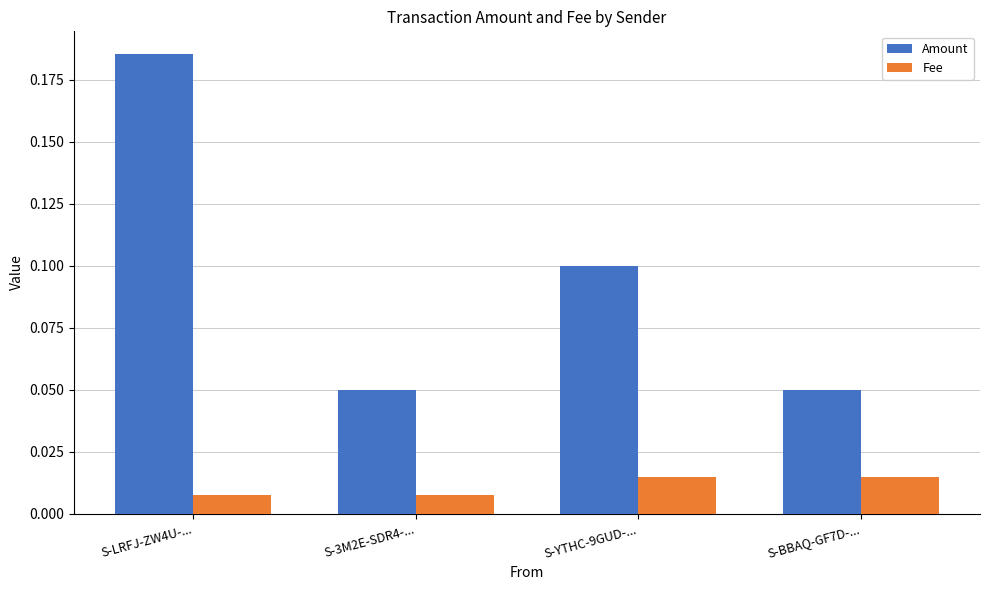

What is the sum of all Amount values?

0.4